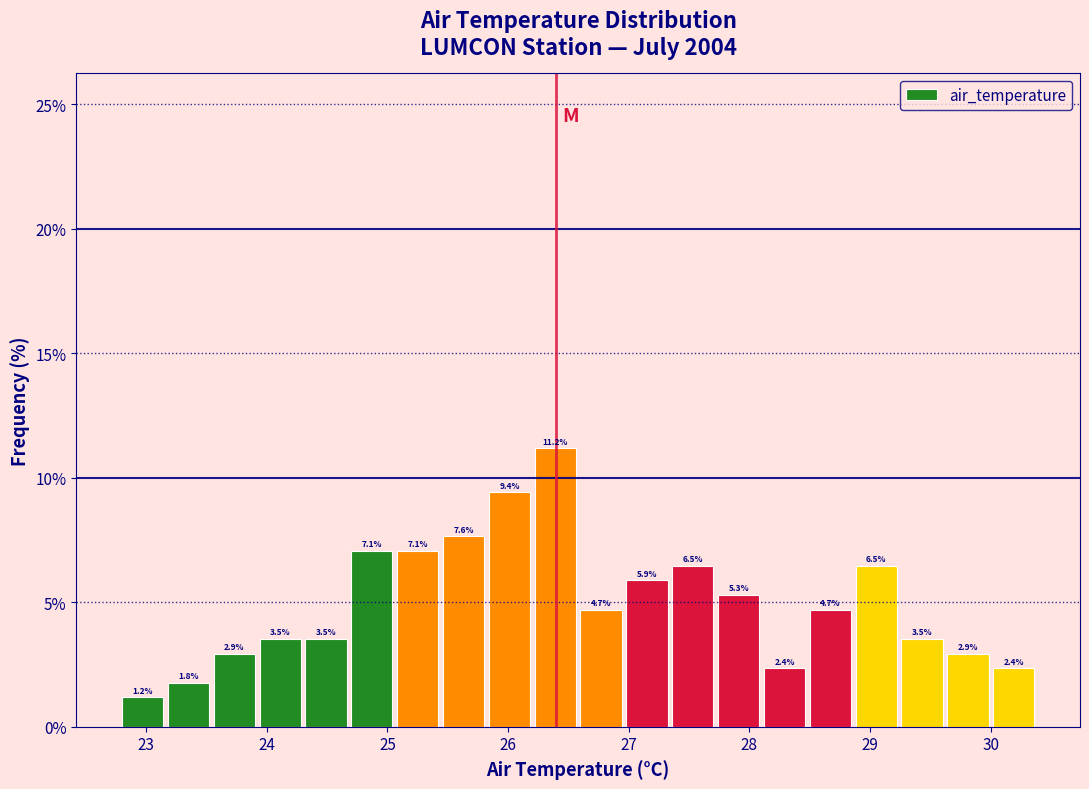

Read against the x-axis, roughly where is the centre of the tallest bar?

26.4